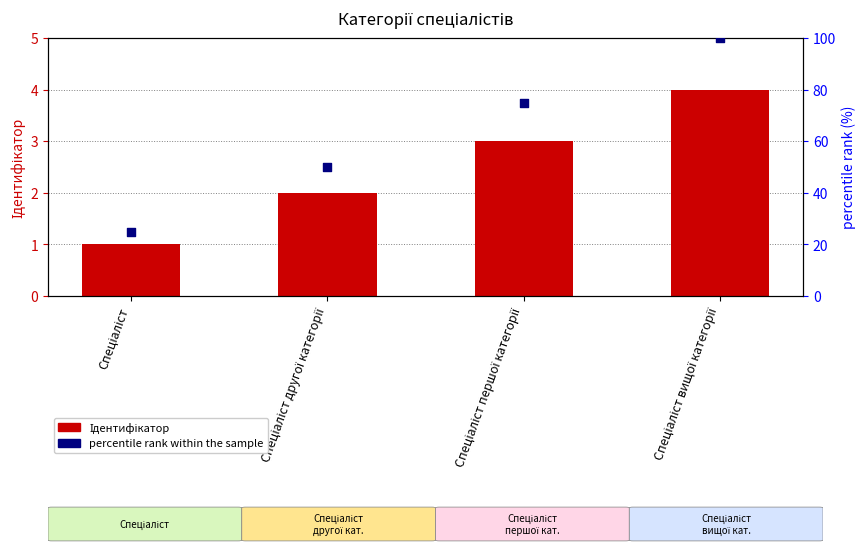

Which series contains the highest Y value?

percentile rank within the sample